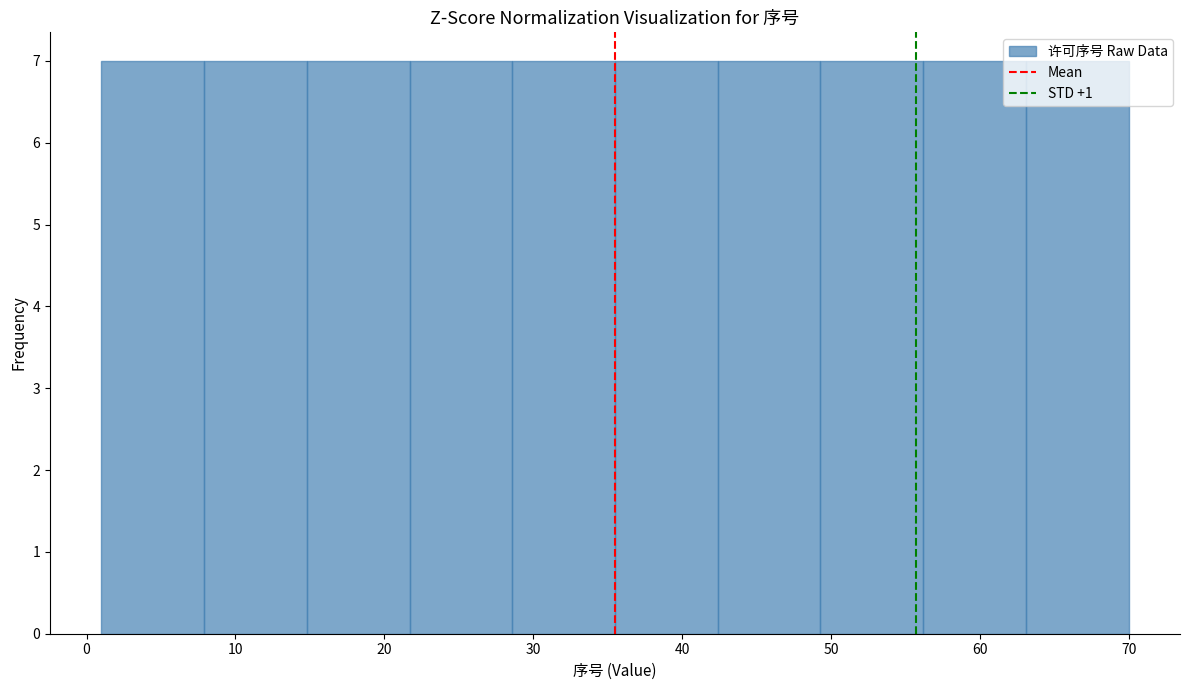

What is the height of the bar covering 28.6 to 35.5 on the x-axis? Neither the bar edges nor the heights are printed on the chart, so give them approximately, as read against the axes.

7